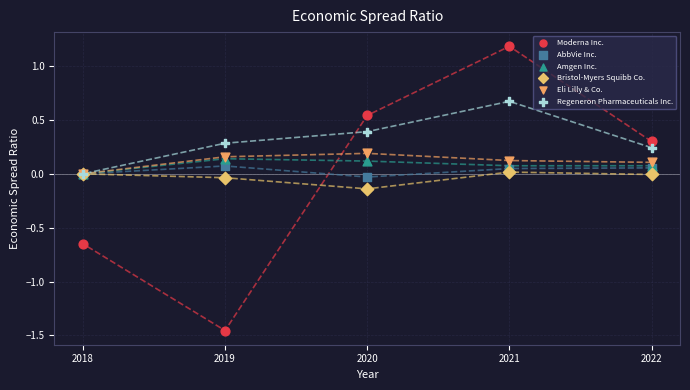

What are all the series names shown in the legend?

Moderna Inc., AbbVie Inc., Amgen Inc., Bristol-Myers Squibb Co., Eli Lilly & Co., Regeneron Pharmaceuticals Inc.